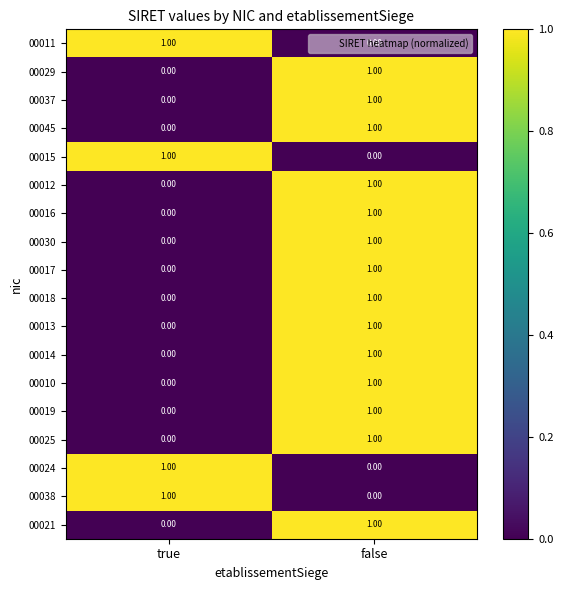

At which category is the sum across all series the highest?

false